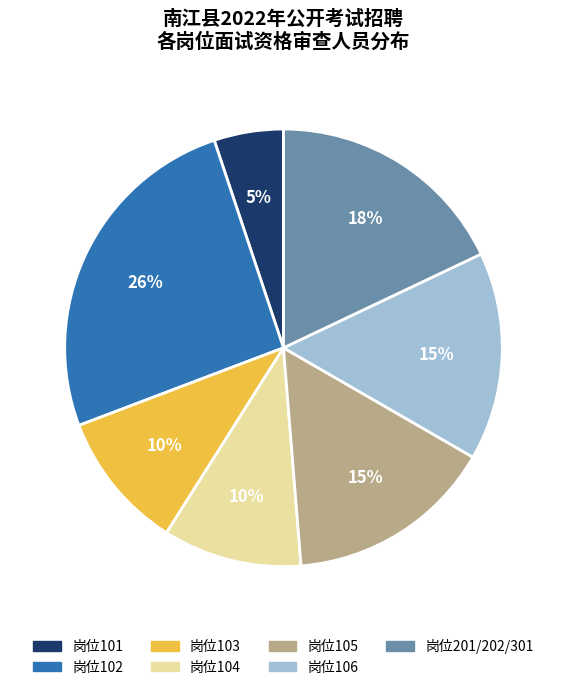

Is there any slice that represents more than half of the pie?

No